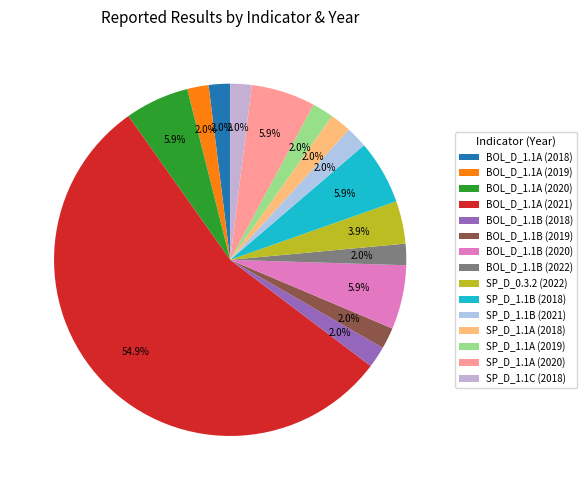

The BOL_D_1.1A (2020) slice represents 6% of the pie. True or false?

True